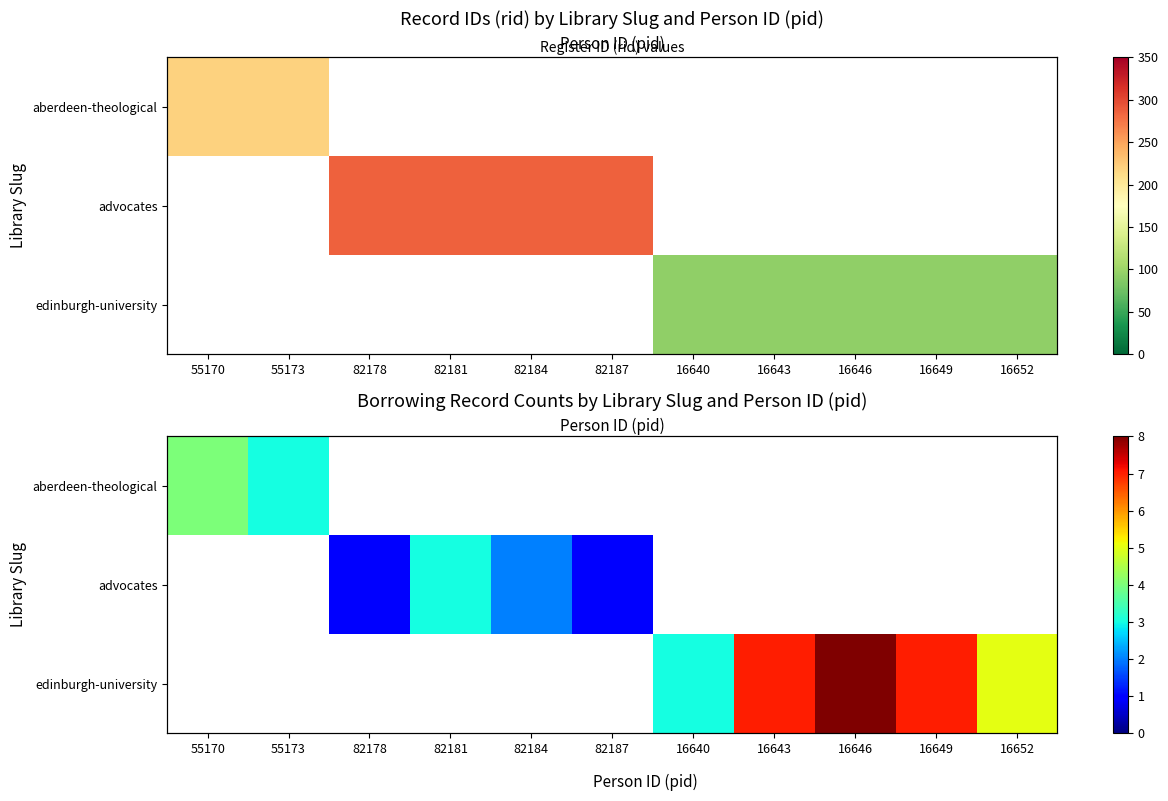

Which has a higher value, 16646 or 16643?

16643